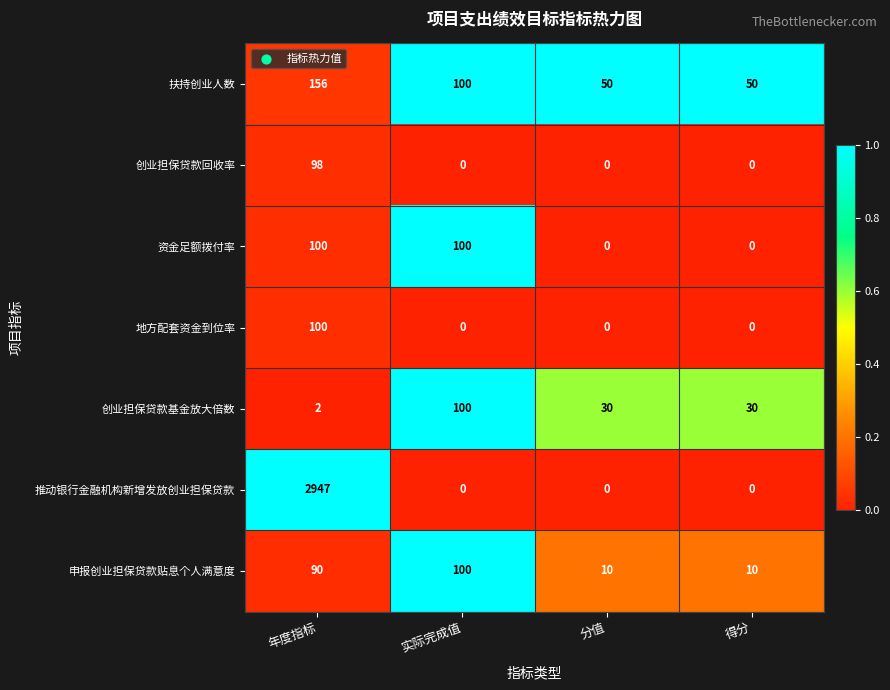

Which series has the largest total across all categories?

推动银行金融机构新增发放创业担保贷款